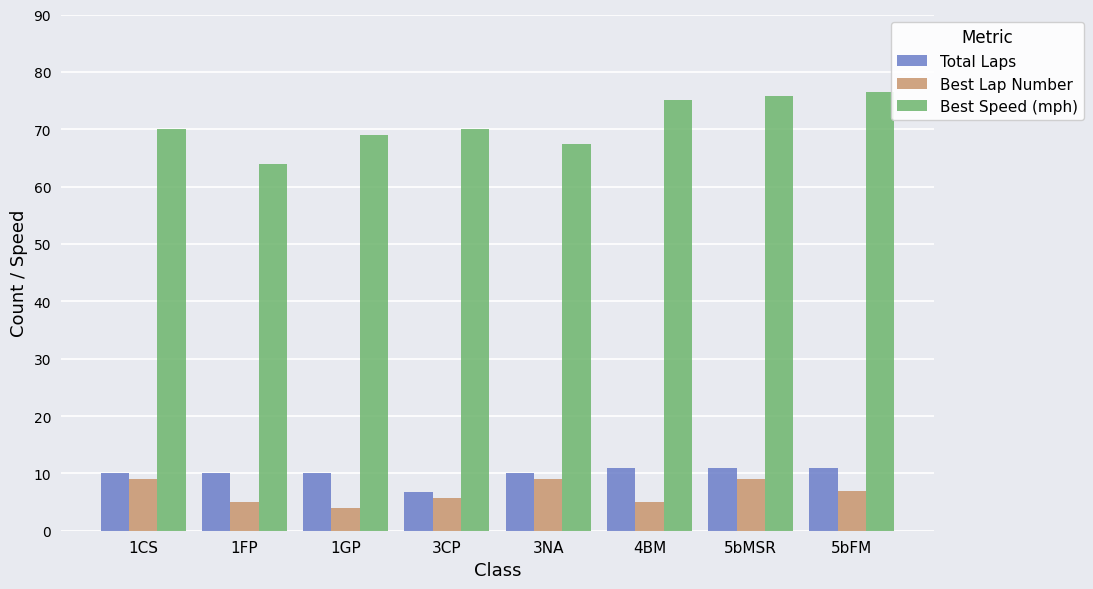

Rank the series by their maximum value, from lowest to highest.

Best Lap Number, Total Laps, Best Speed (mph)